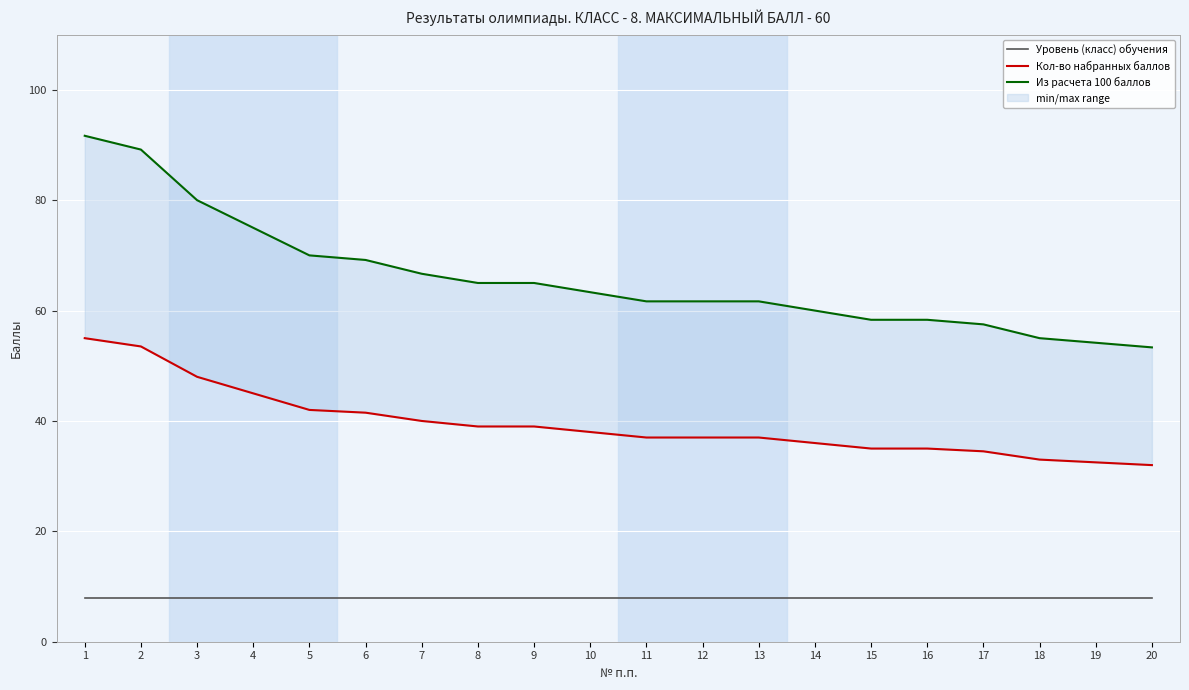

Which series has the widest spread of values?

Из расчета 100 баллов